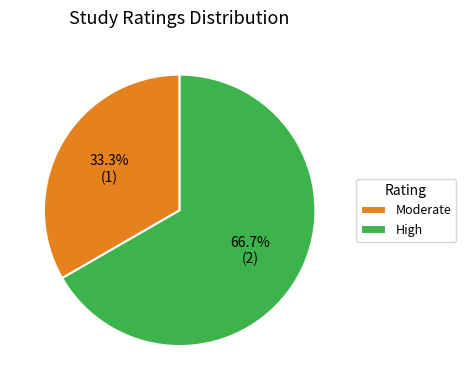

What is the ratio of the value at High to the value at Moderate?

2.0